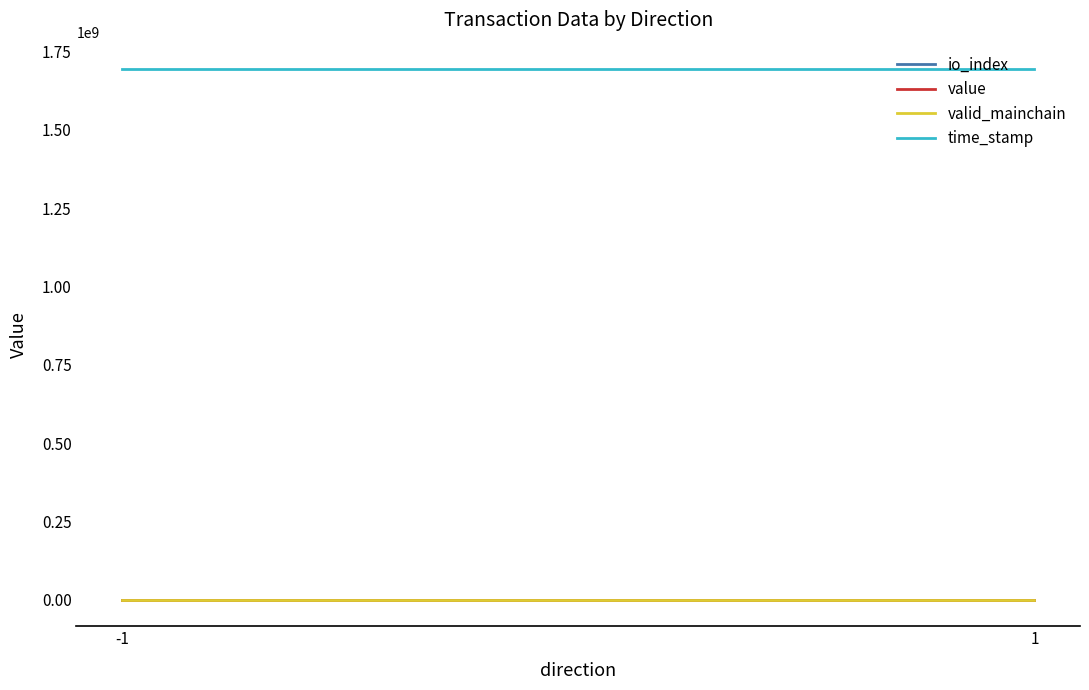

Which category has the lowest value in the io_index series?

-1